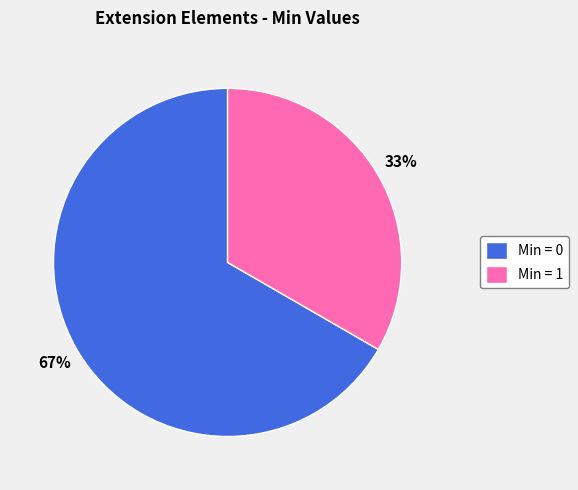

Which category has the smallest portion of the pie?

Min = 1